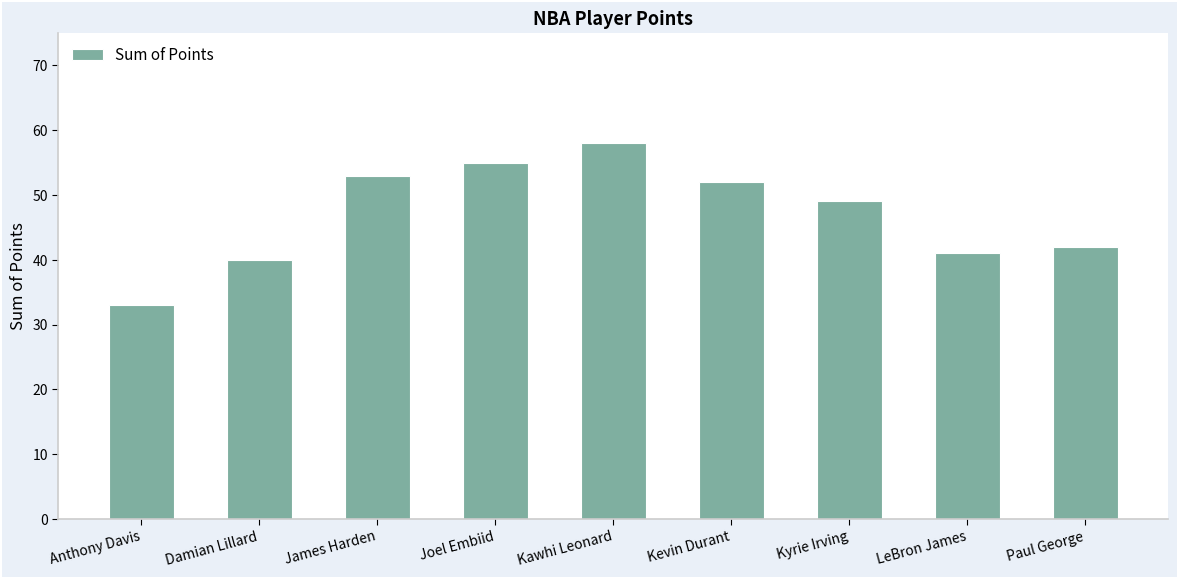

Which has a higher value, Kevin Durant or Paul George?

Kevin Durant